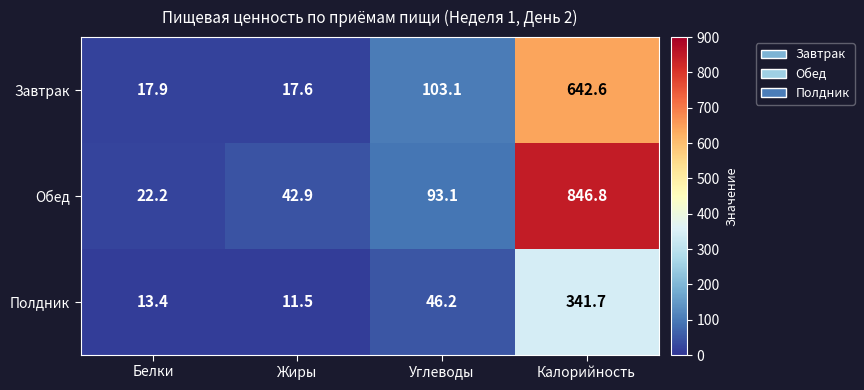

What is the sum of all Завтрак values?

781.2